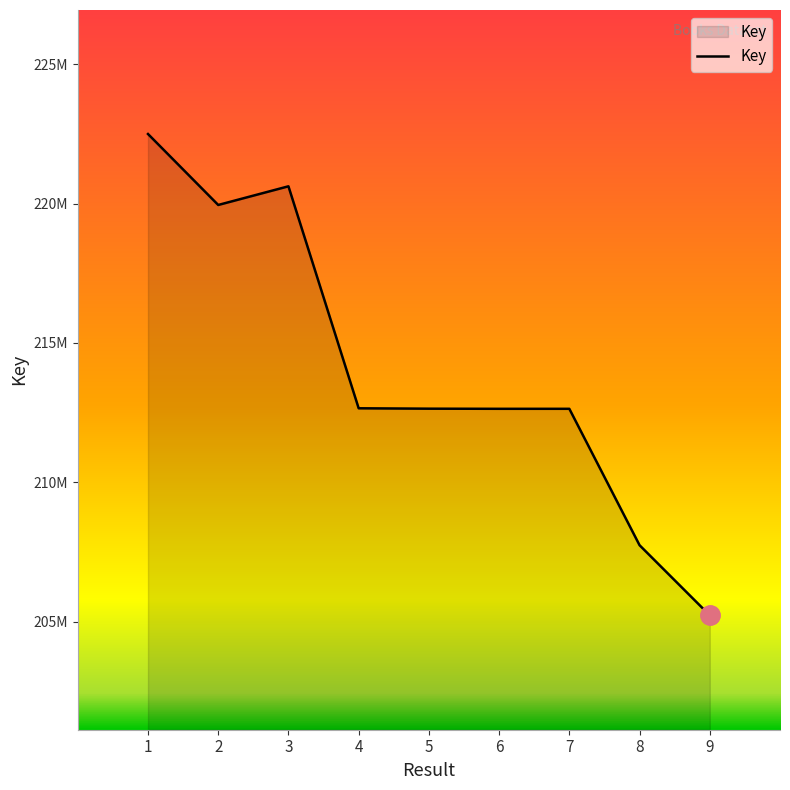

Reading right to left, transcribe all the data shown in this chart.

205222438	207739176	212633969	212634141	212638570	212652648	220618679	219948874	222495328